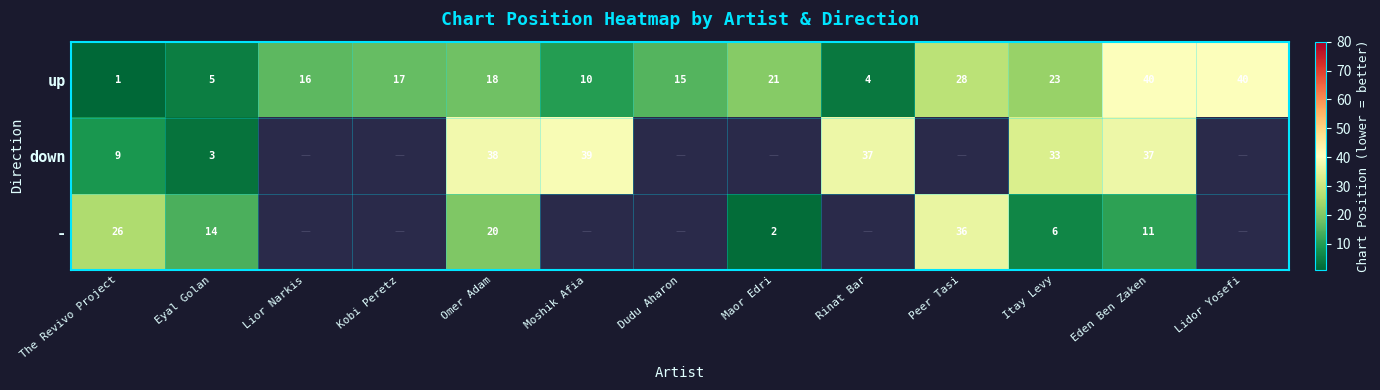

At which label does up reach its minimum?

The Revivo Project